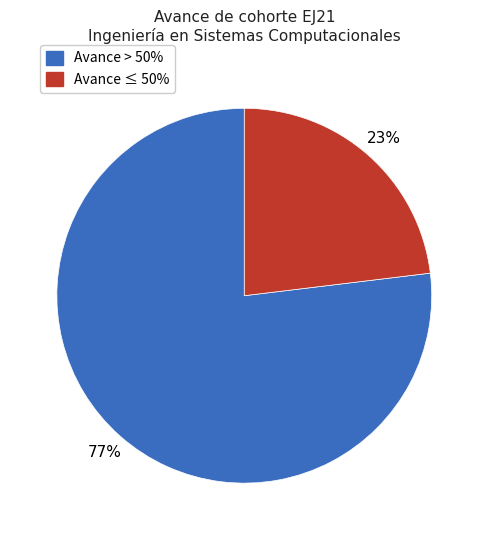

To the nearest percent, what is the difference between the largest and smallest slice percentages?

54%